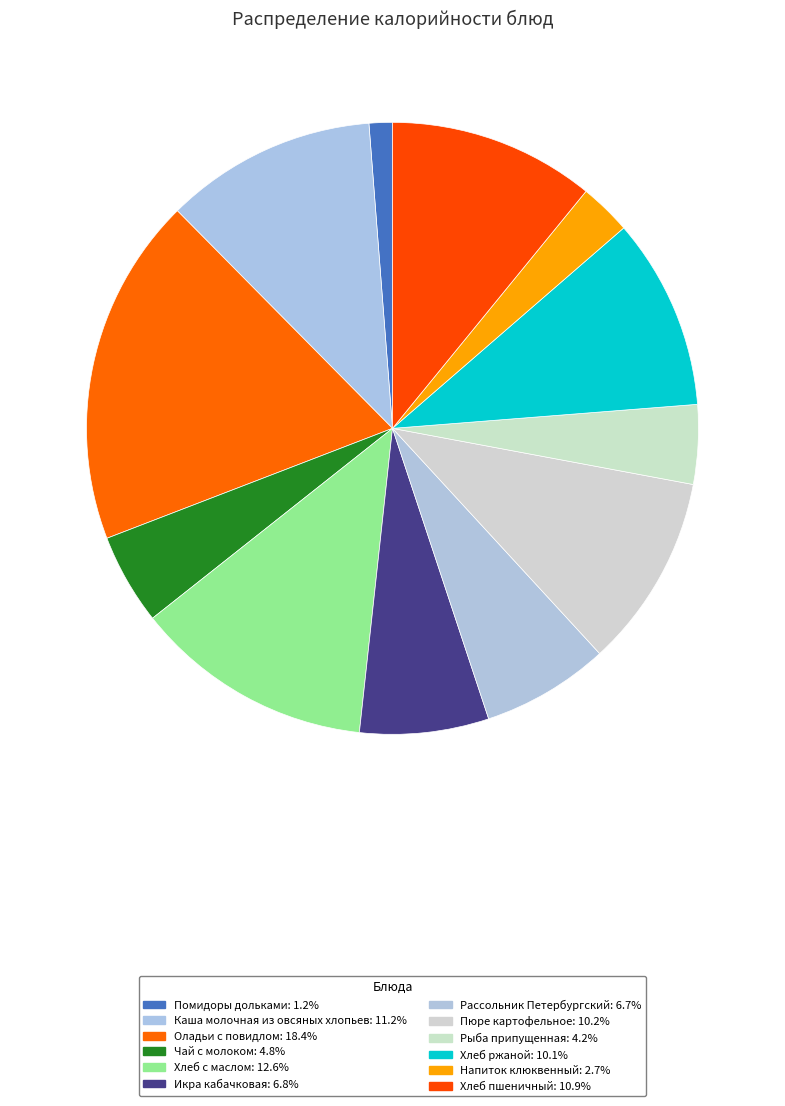

What is the largest slice in the pie chart?

Оладьи с повидлом